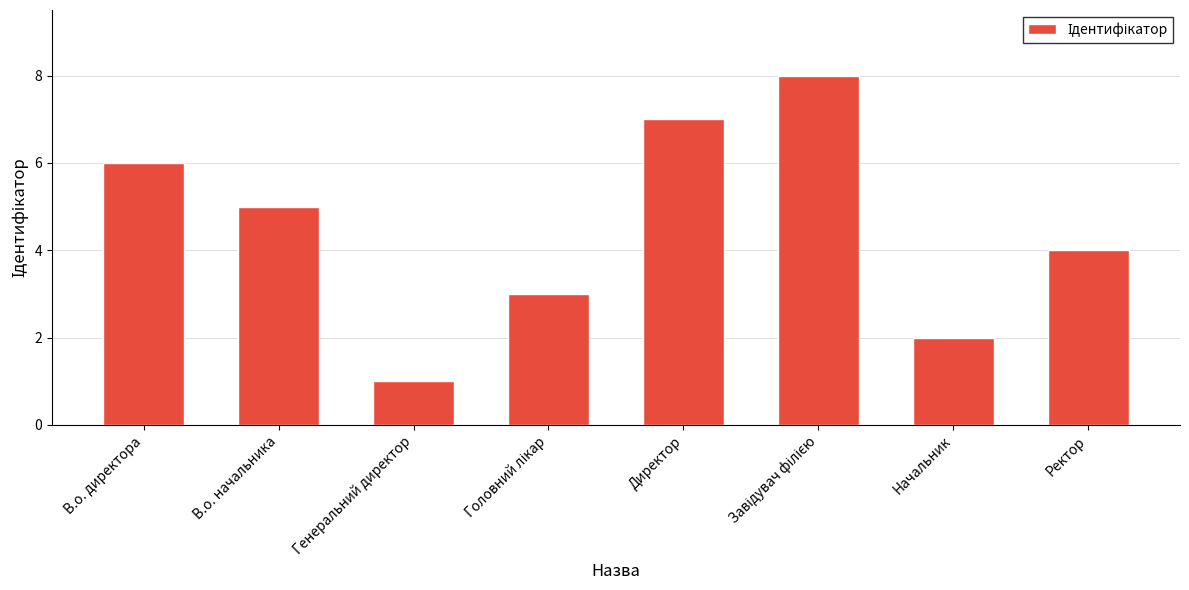

Which label corresponds to the smallest value in the chart?

Генеральний директор